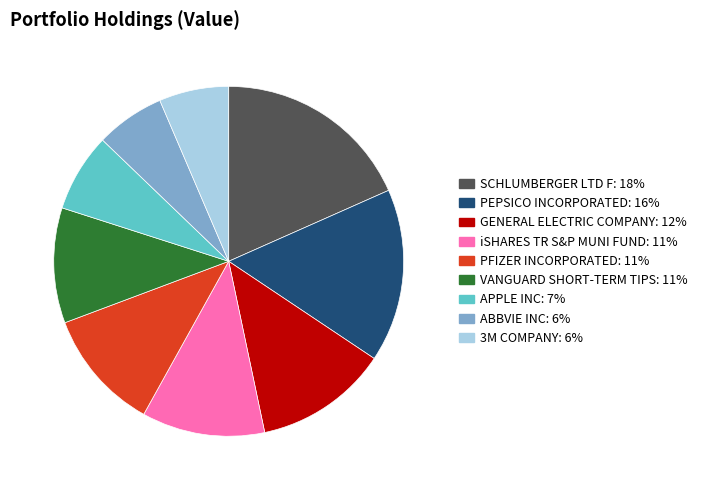

The SCHLUMBERGER LTD F slice represents 32% of the pie. True or false?

False